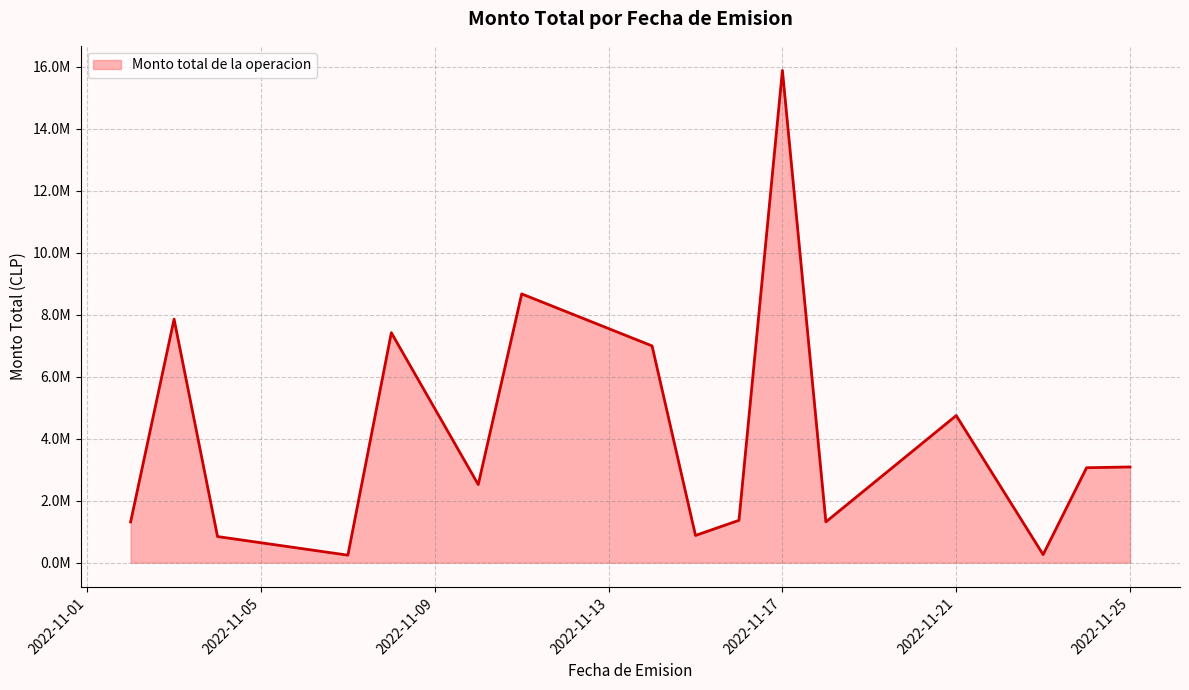

Is this an area chart (filled region under the line)?

Yes